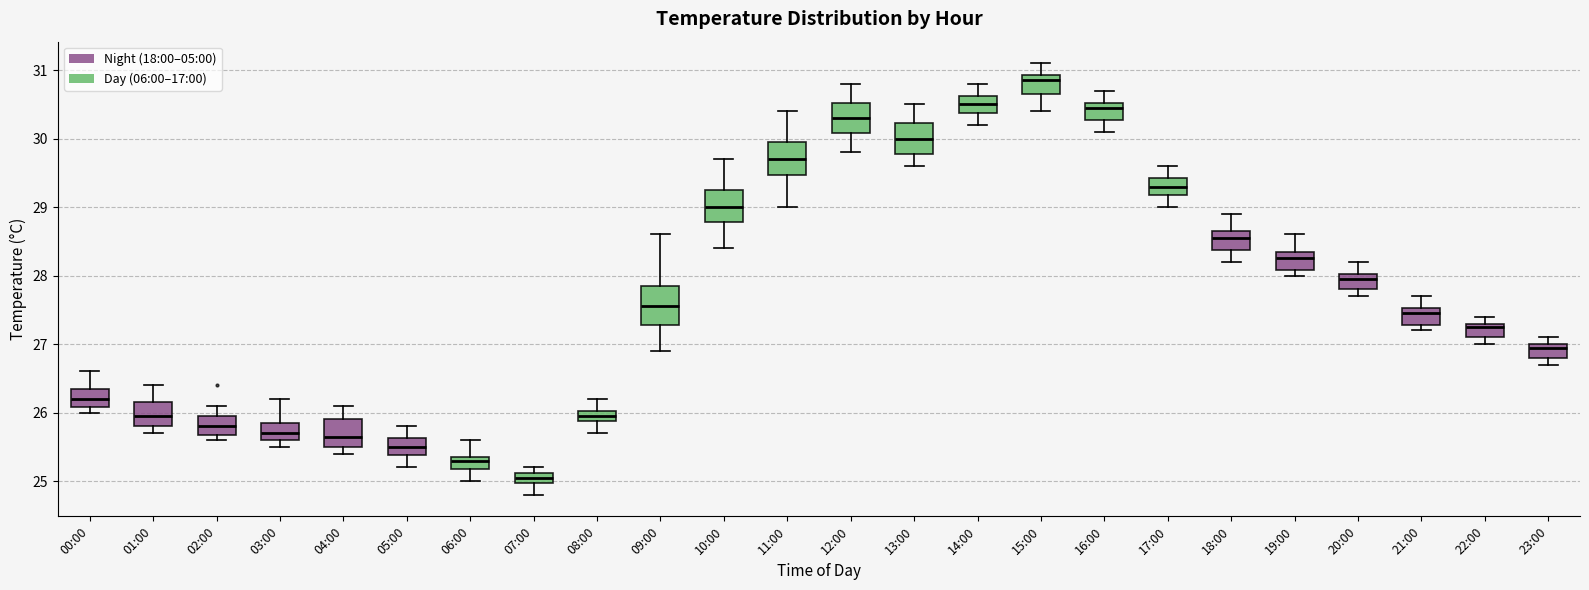

Where is the lower edge of the box for 19:00 on the y-axis? The values are not printed on the chart, so give them approximately, as read against the axis.

28.1